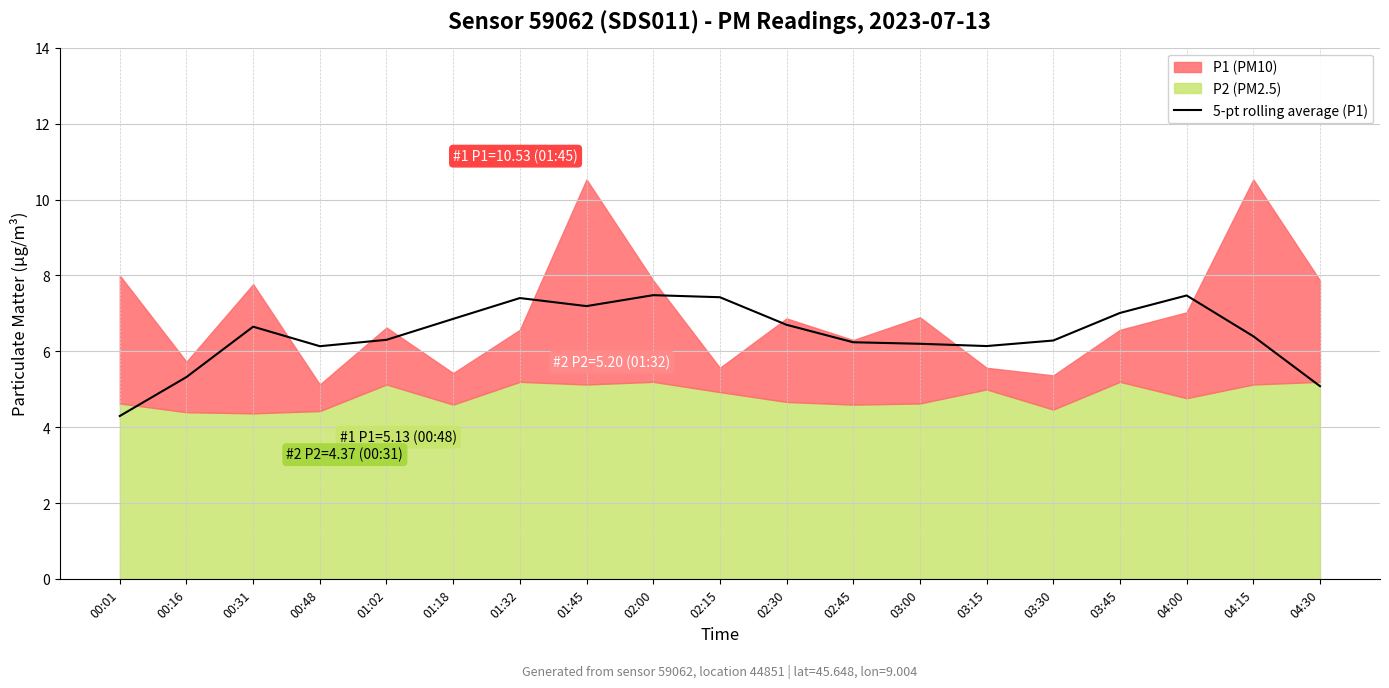

True or false: there are more than 2 points higher than both neighbors.

True